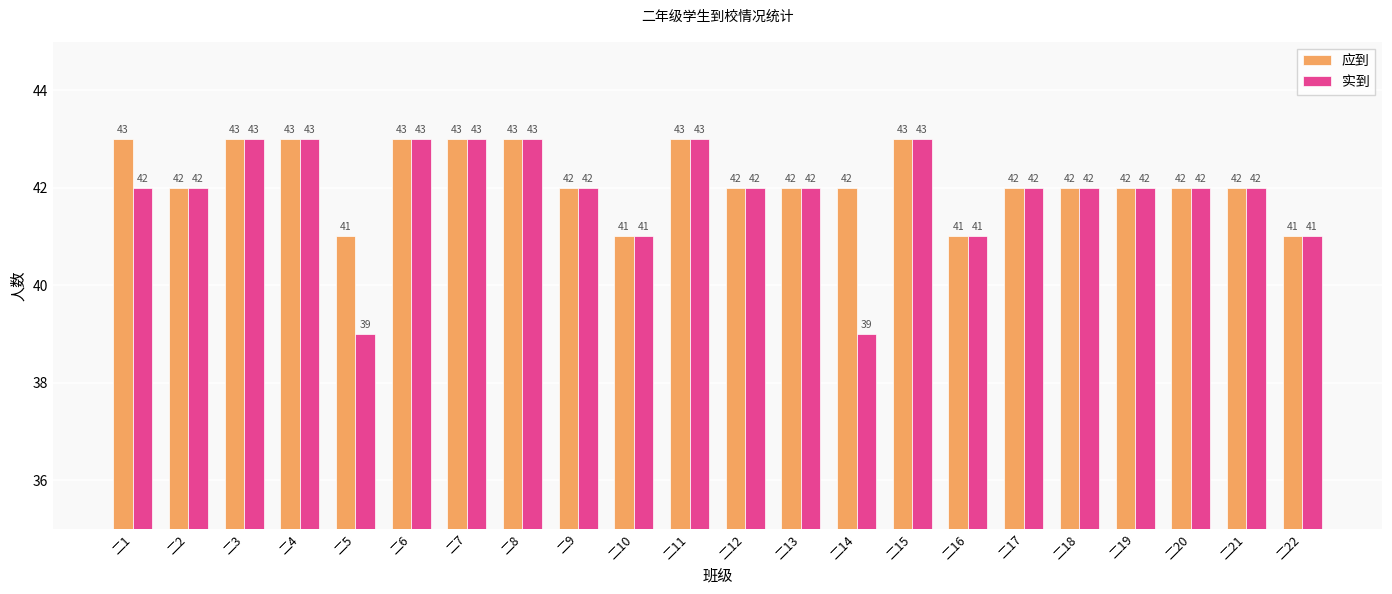

What is the difference between the 实到 values at 二5 and 二8?

4